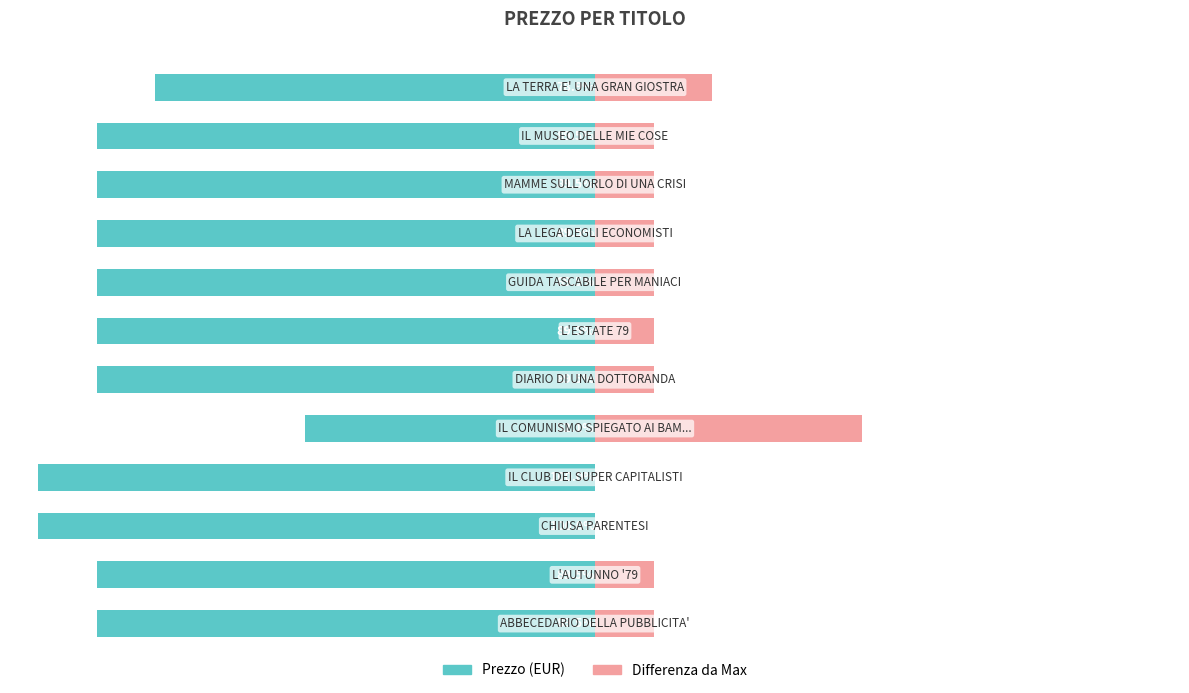

What is the average value of the Max Price Gap series?

12.8